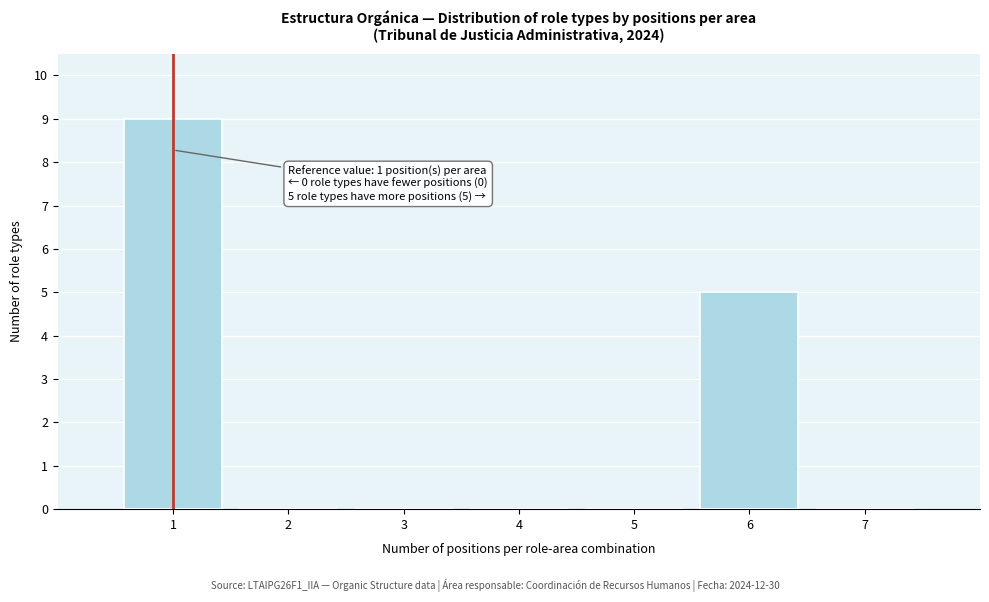

Reading left to right, transcribe all the data shown in this chart.

1=9	2=0	3=0	4=0	5=0	6=5	7=0